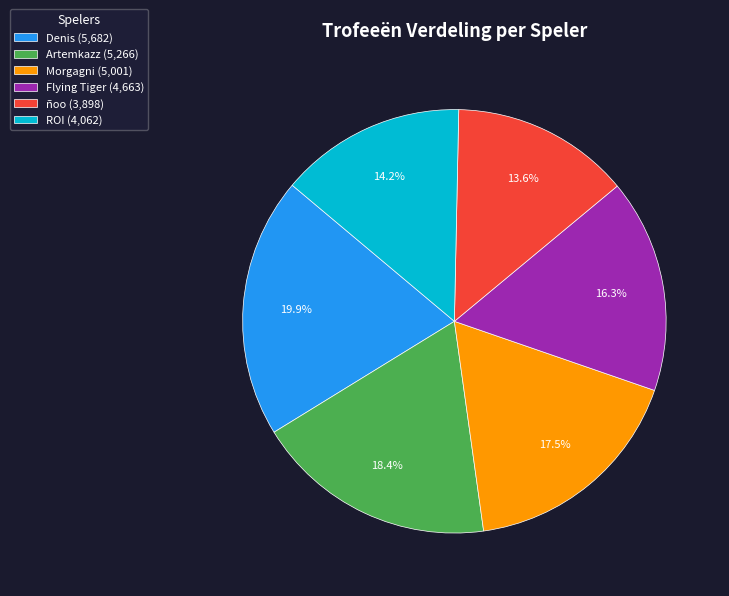

How many slices are in this pie chart?

6